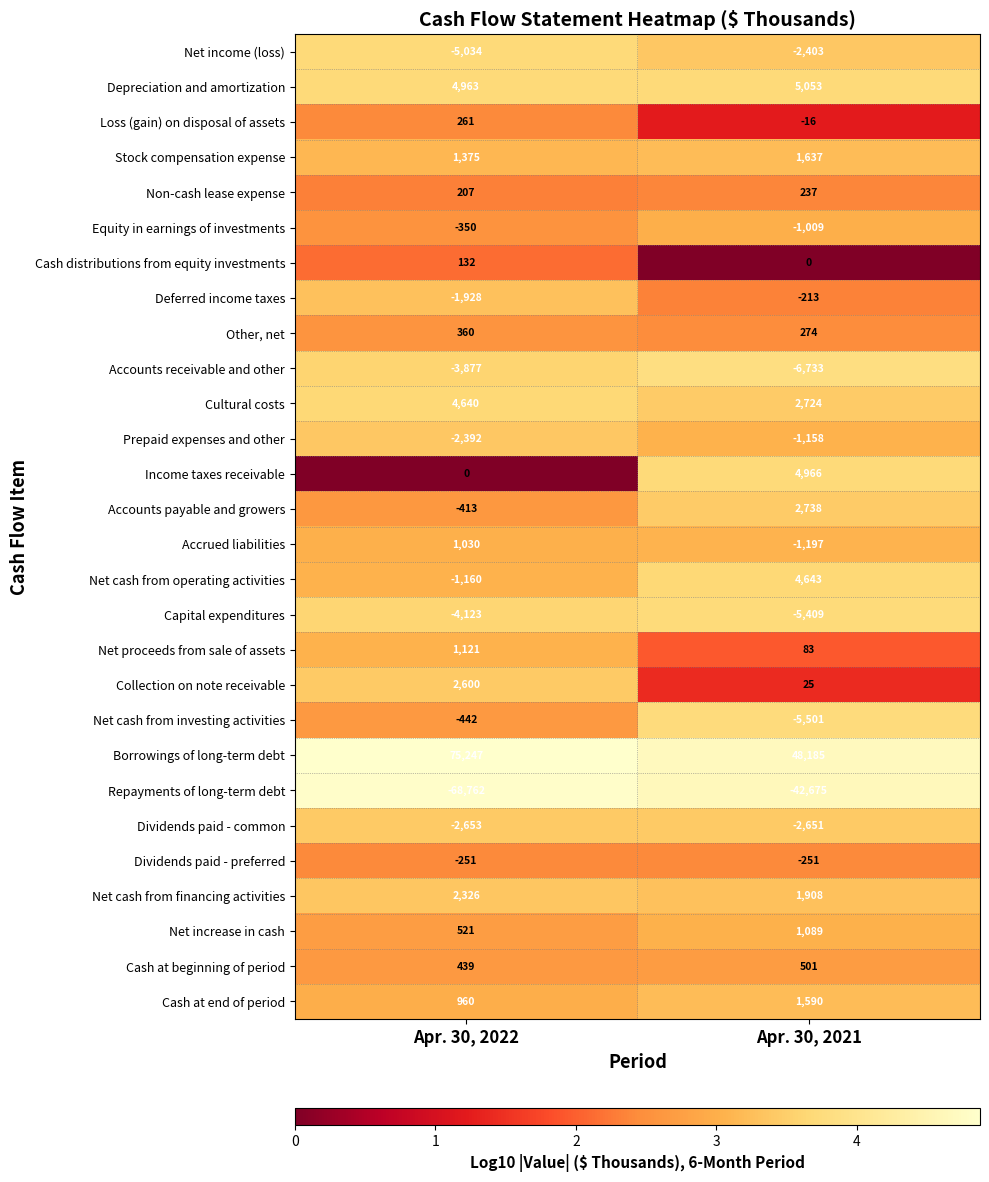

Between Apr. 30, 2022 and Apr. 30, 2021, which series saw the biggest shift?

Borrowings of long-term debt